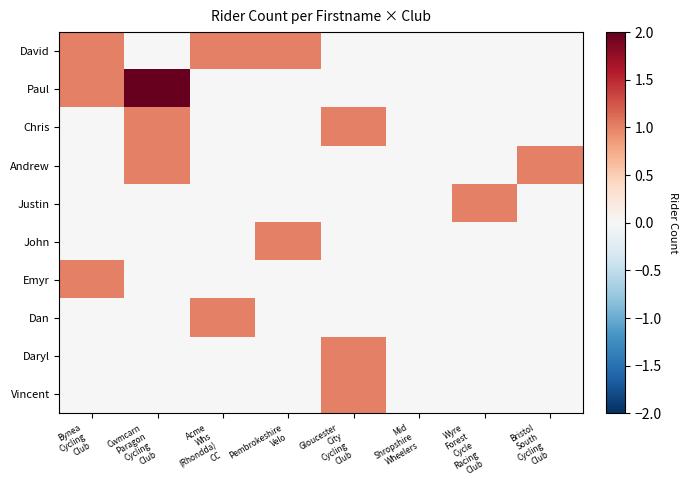

List the series in order of their peak value, highest first.

Paul, David, Chris, Andrew, Justin, John, Emyr, Dan, Daryl, Vincent